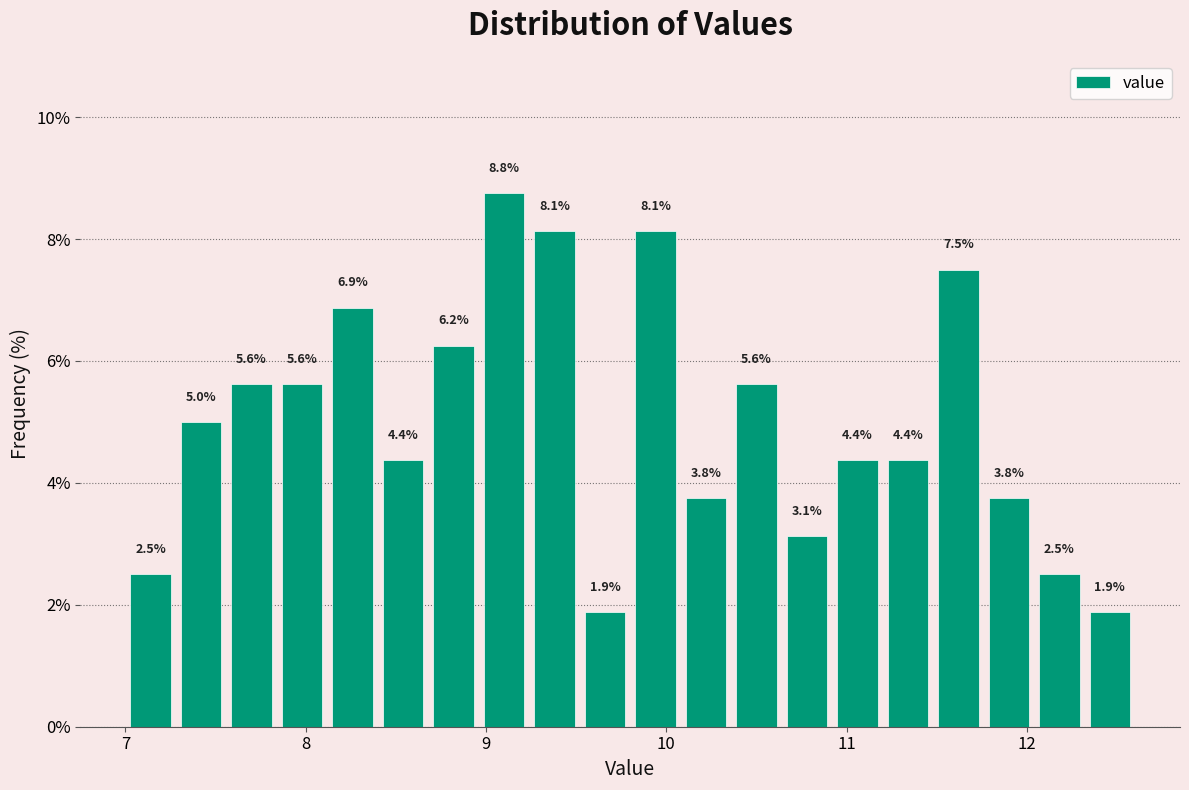

Read against the x-axis, roughly where is the centre of the tallest bar?

9.1